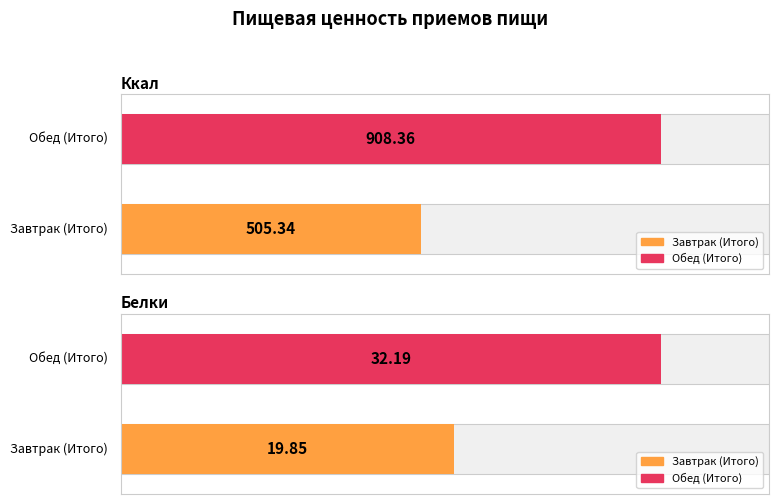

True or false: Ккал has a value of 686.1 at Завтрак (Итого).

False